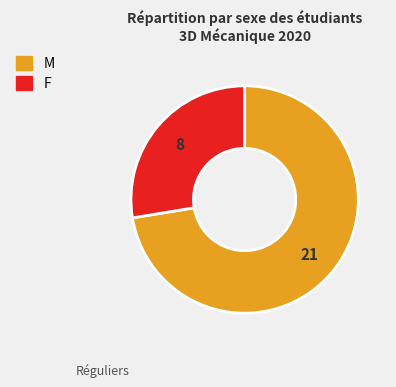

Count the number of slices in the pie.

2